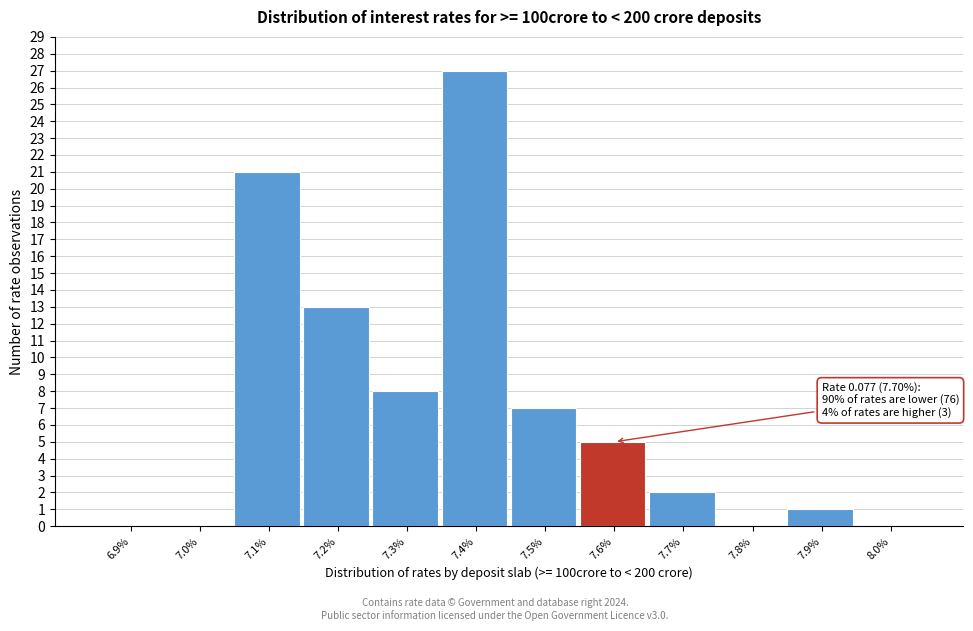

Reading right to left, list all the values displayed in this chart.

8.0%=0	7.9%=1	7.8%=0	7.7%=2	7.6%=5	7.5%=7	7.4%=27	7.3%=8	7.2%=13	7.1%=21	7.0%=0	6.9%=0